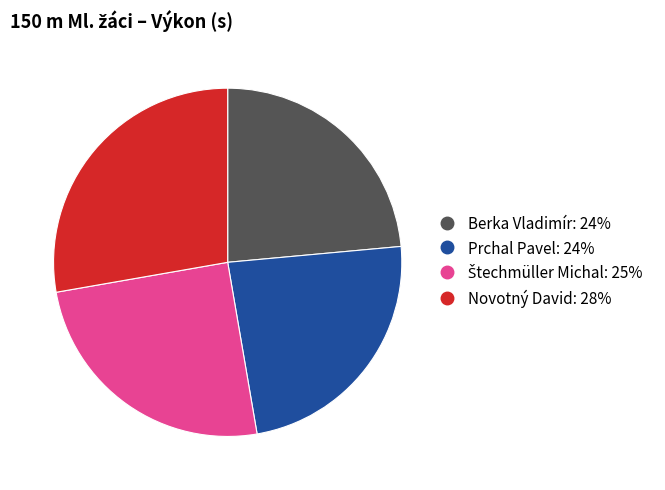

Is there a majority slice in this chart?

No